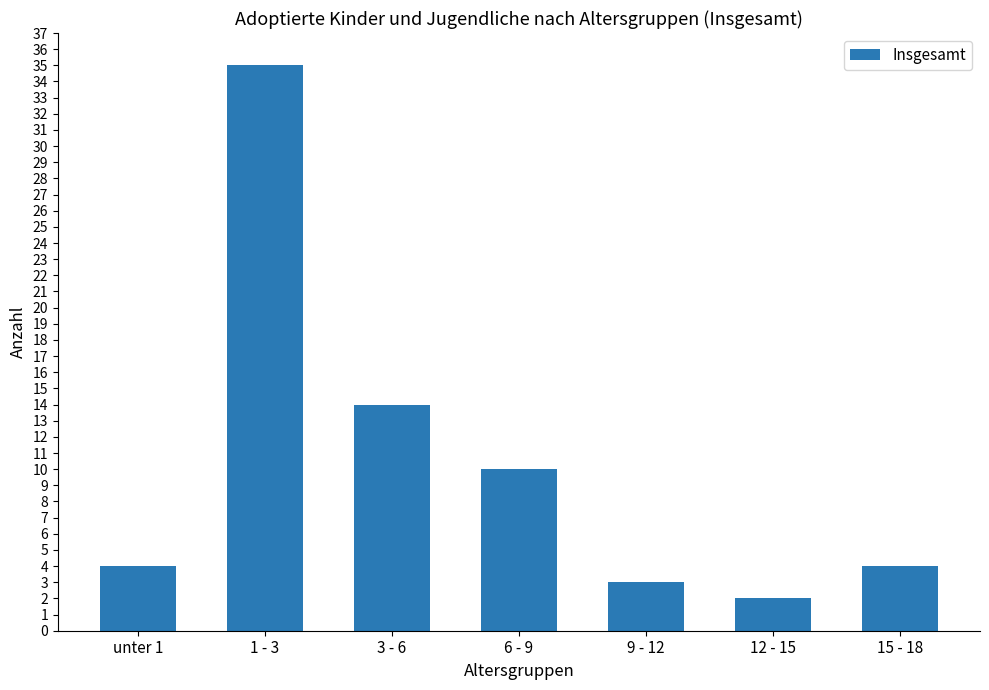

Read the value at 15 - 18.

4